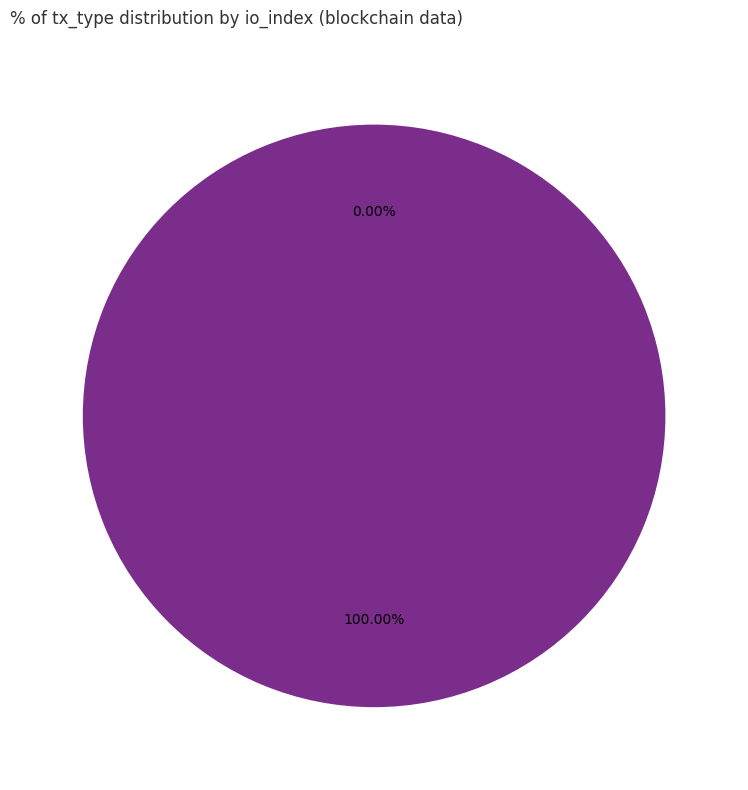

To the nearest percent, what is the combined percentage of Ticket and Vote?

100%